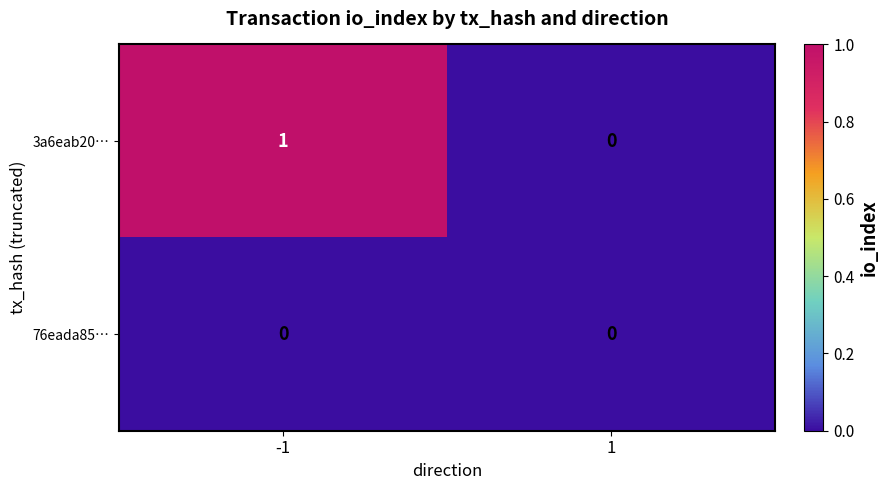

Which series changed the most between -1 and 1?

3a6eab20…